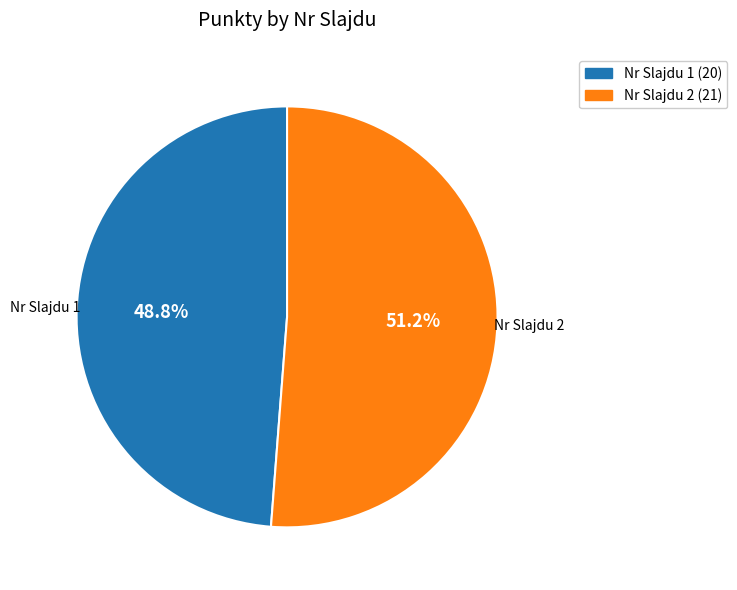

How many slices are in this pie chart?

2